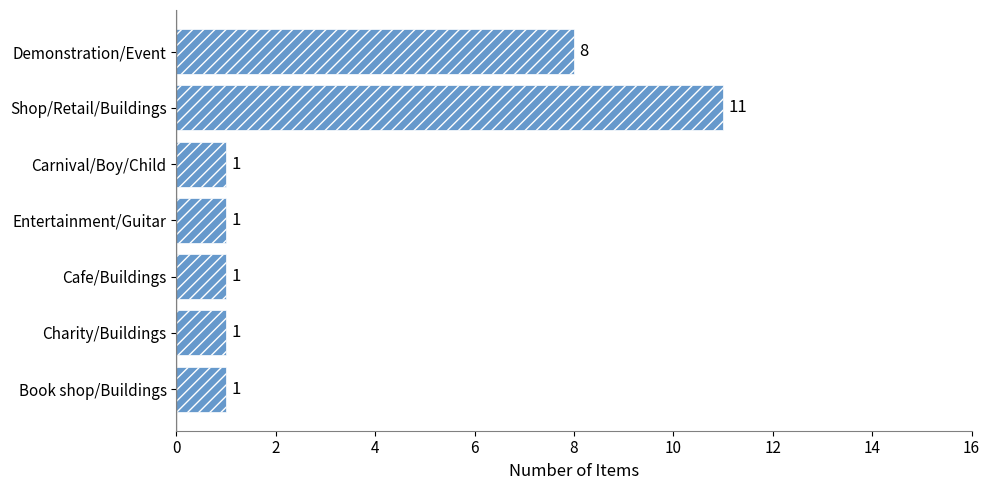

Is it true that the value at Charity/Buildings is 1?

True